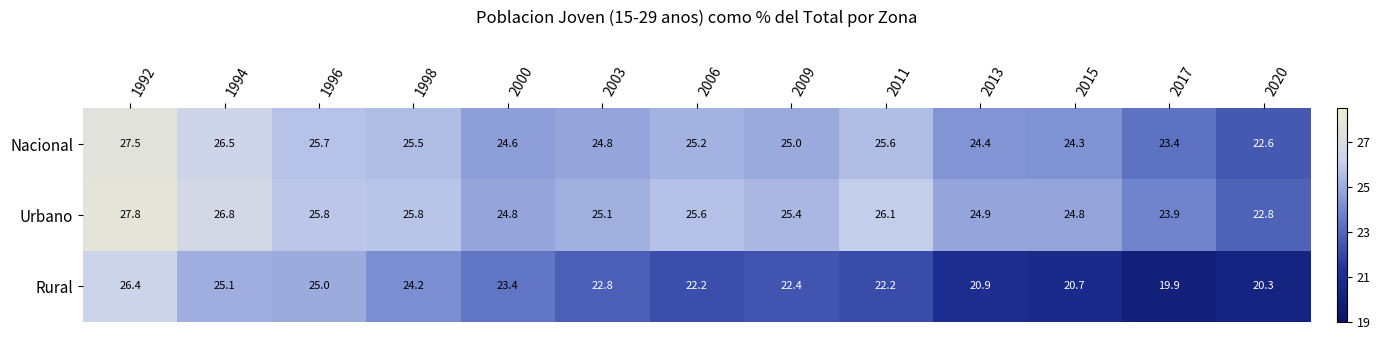

List the series in order of their peak value, highest first.

Urbano, Nacional, Rural